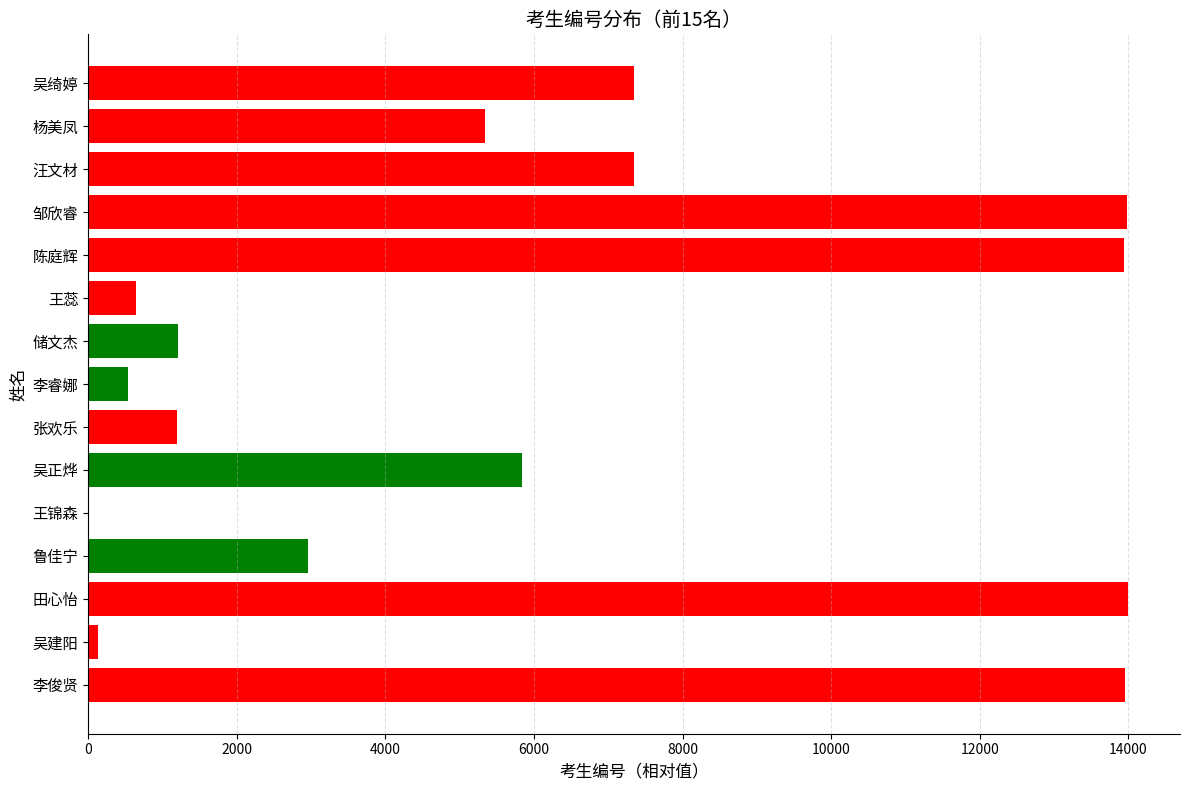

Where is the data nearest to the value 6997?

汪文材